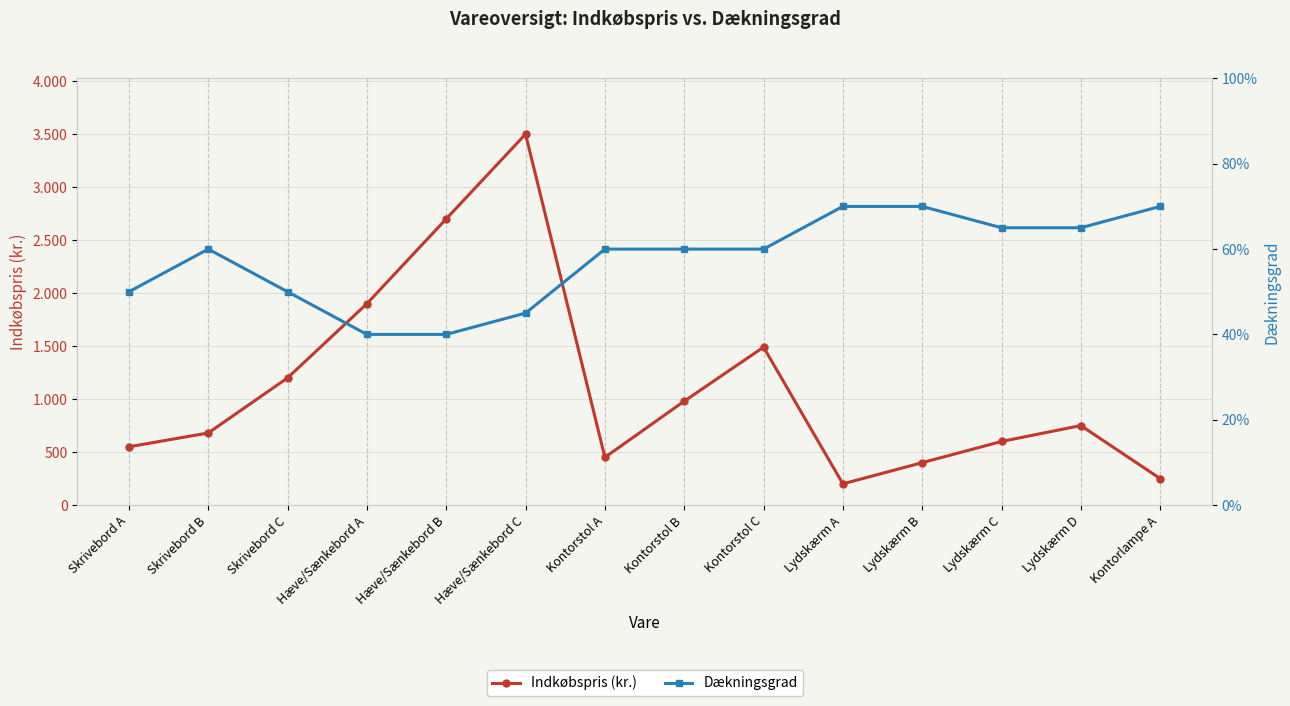

List the series in order of their peak value, lowest first.

Dækningsgrad, Indkøbspris (kr.)